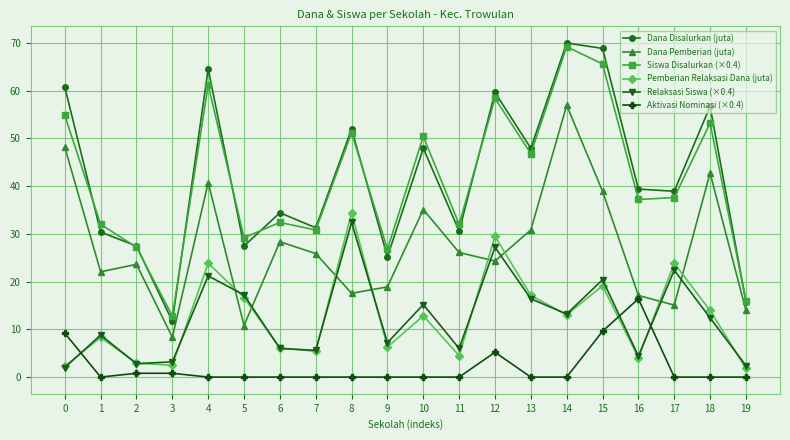

Is this an area chart (filled region under the line)?

No